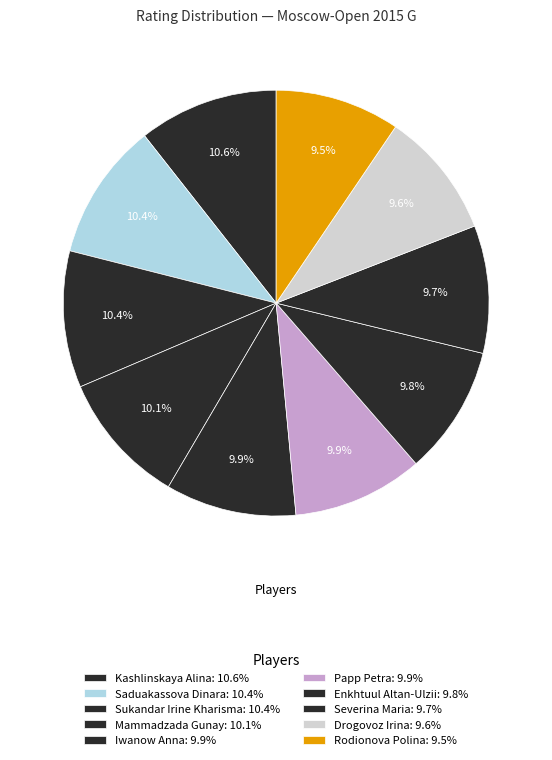

Is it true that Drogovoz Irina is 20% of the pie?

False